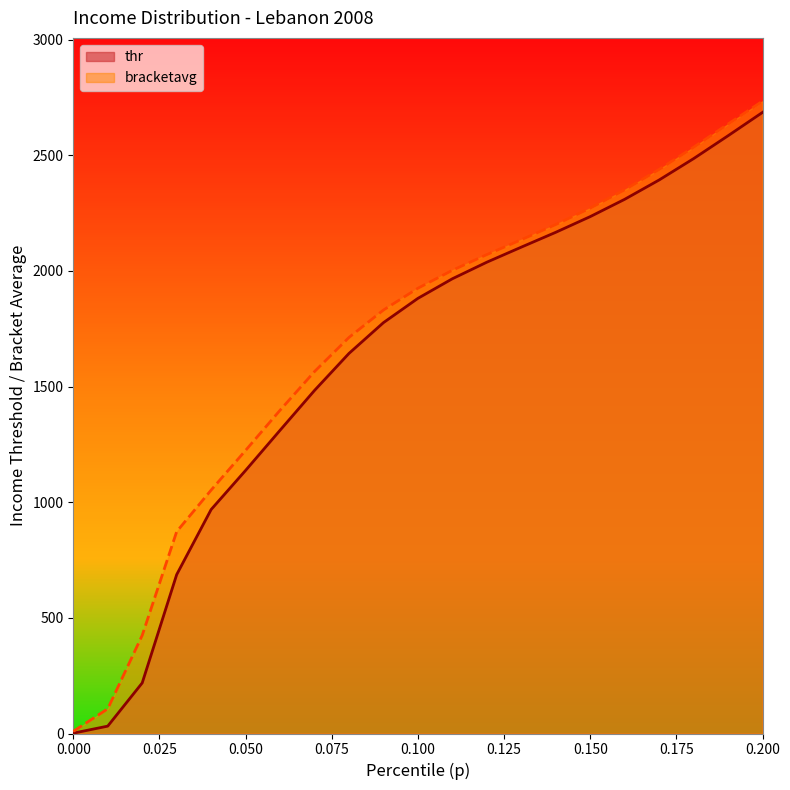

Does the chart display data point markers on the line(s)?

No